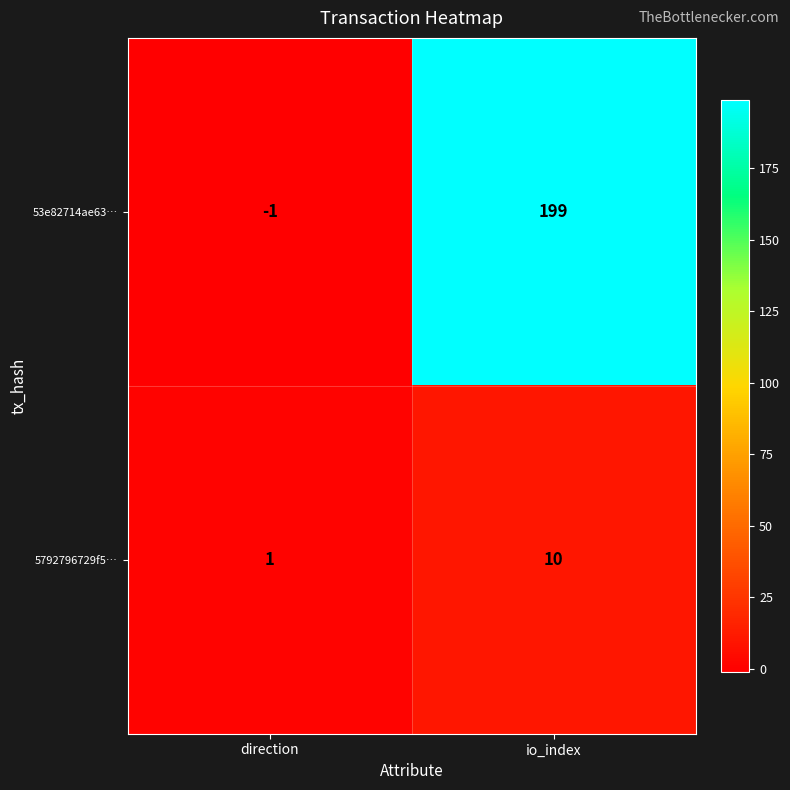

List the series in order of their overall mean, lowest first.

5792796729f5…, 53e82714ae63…